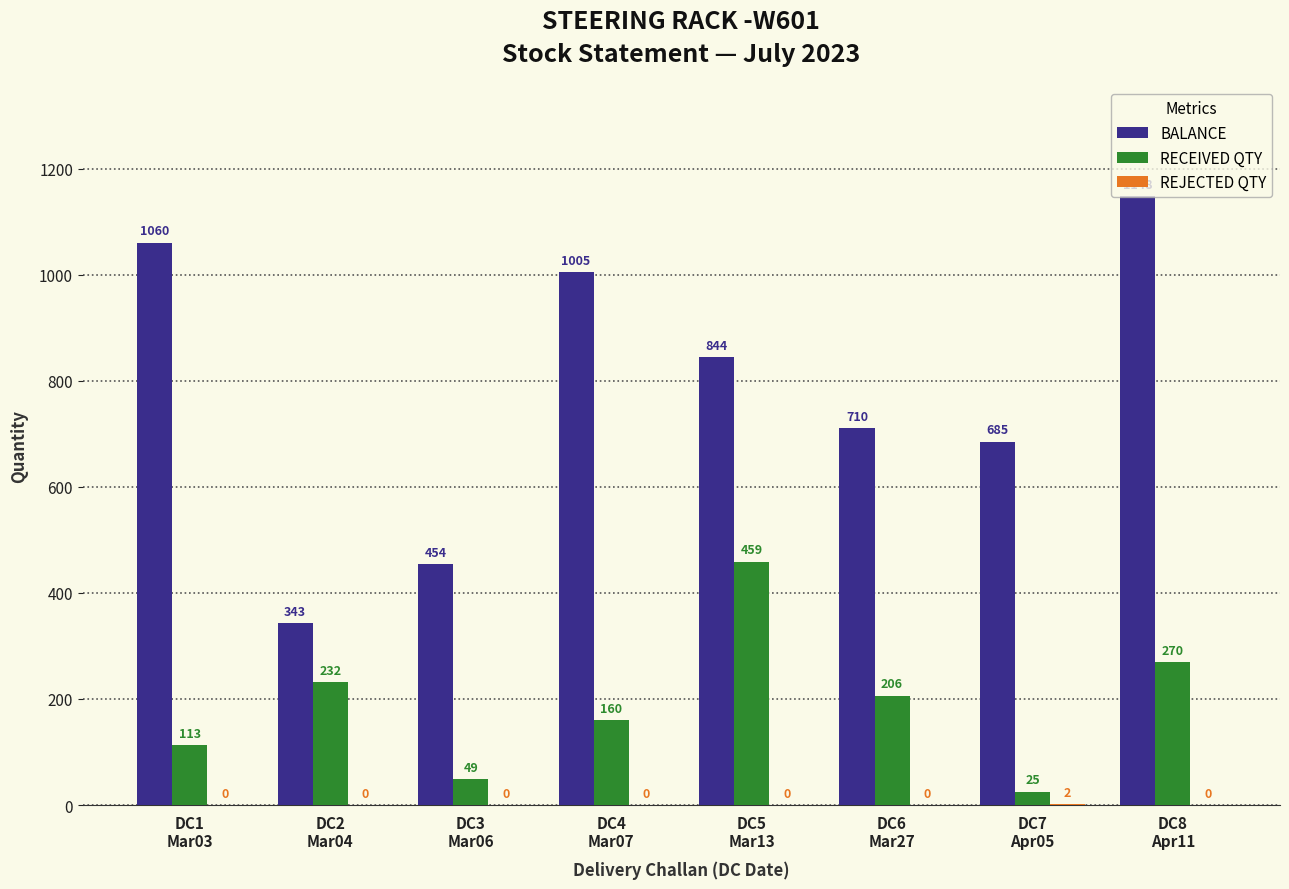

What is the maximum value shown in the chart?

1148